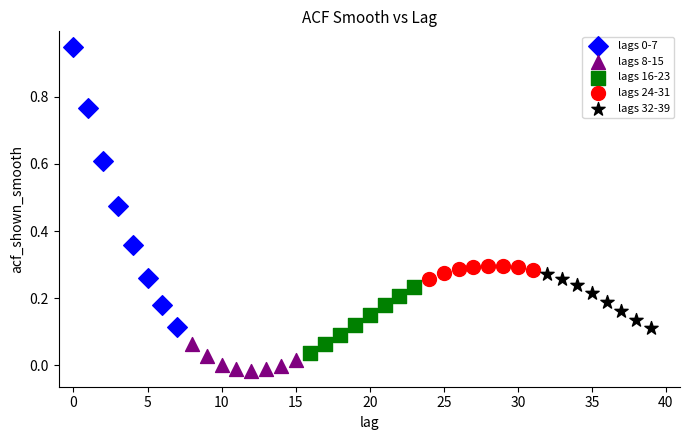

Which series contains the lowest Y value?

lags 8-15